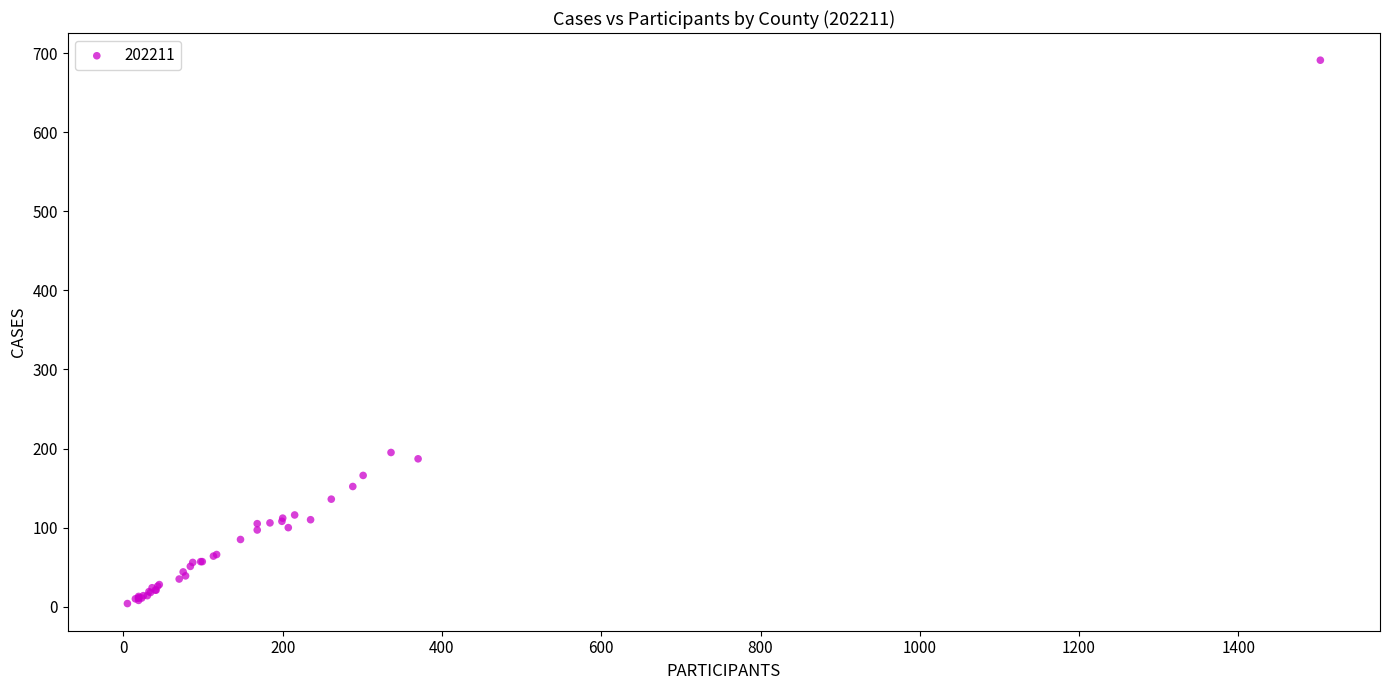

What Y value in the scatter plot is closest to 347?

195